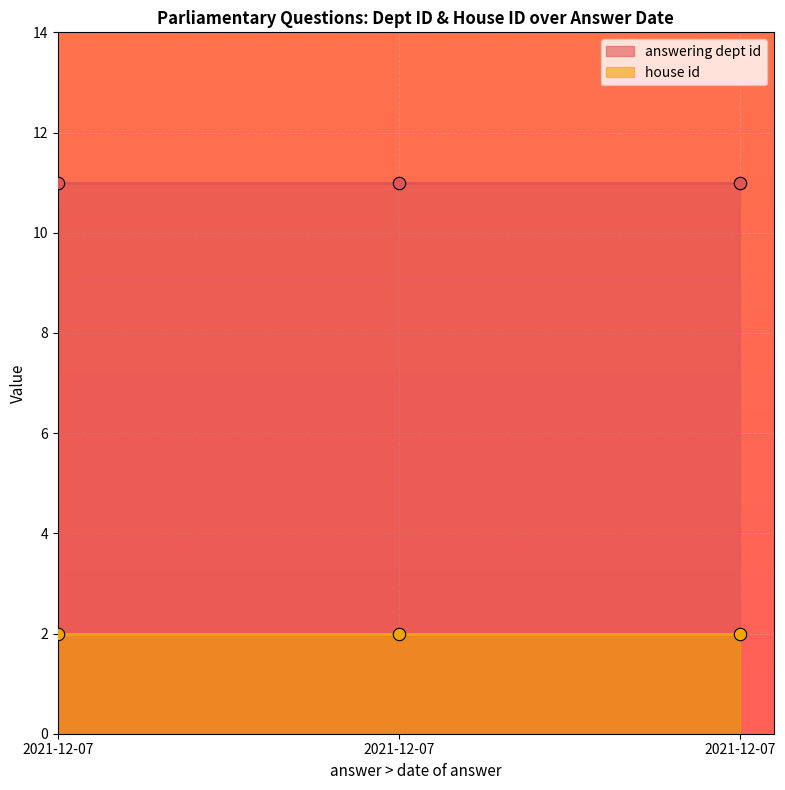

What are all the series names shown in the legend?

answering dept id, house id